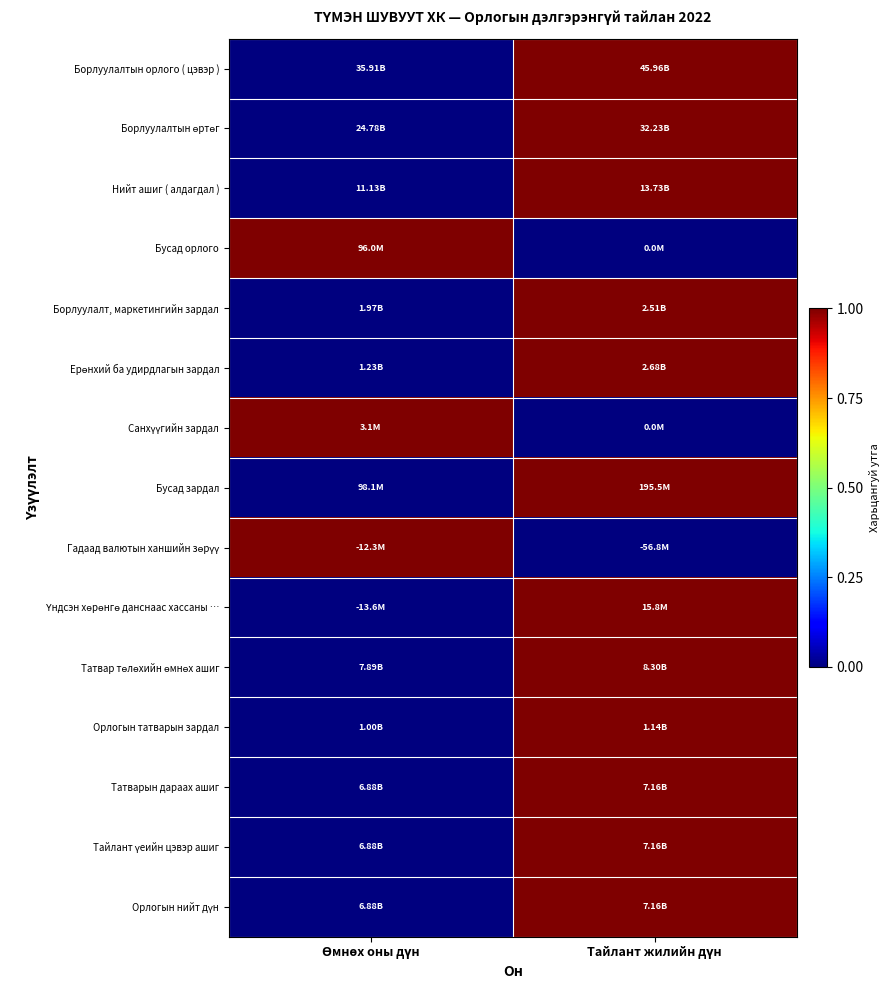

Which label corresponds to the smallest value in the chart?

Өмнөх оны дүн